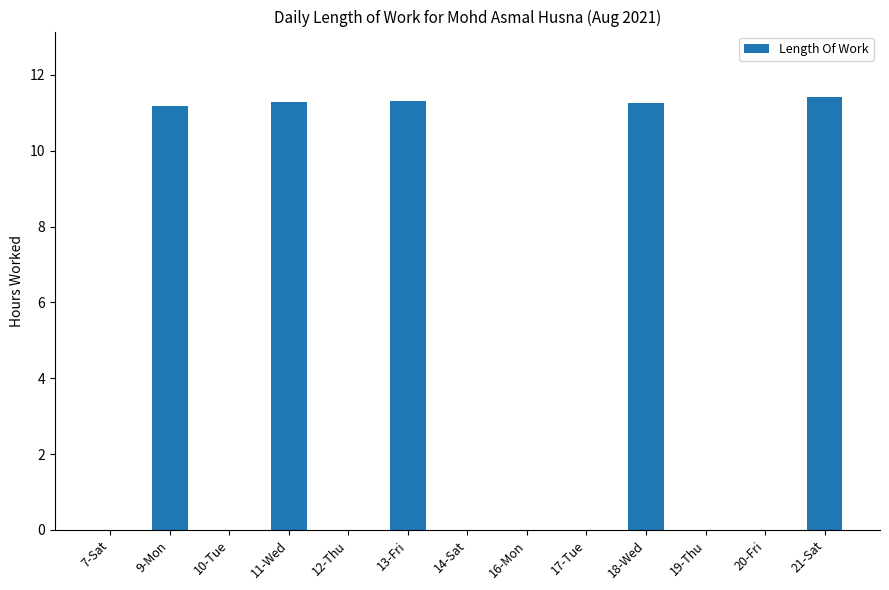

What is the greatest value displayed?

11.4